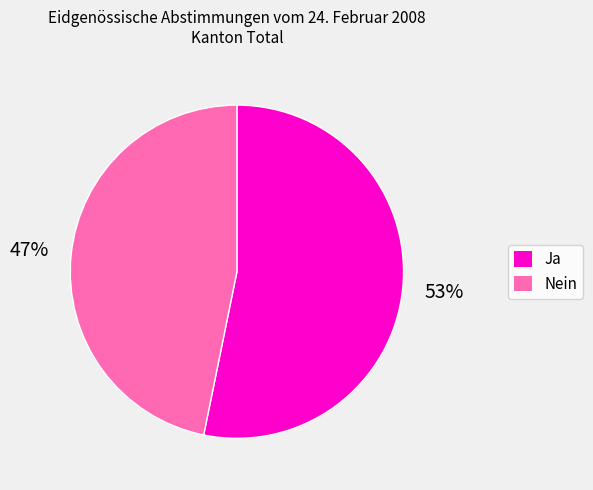

Rank the categories by value from highest to lowest.

Ja, Nein